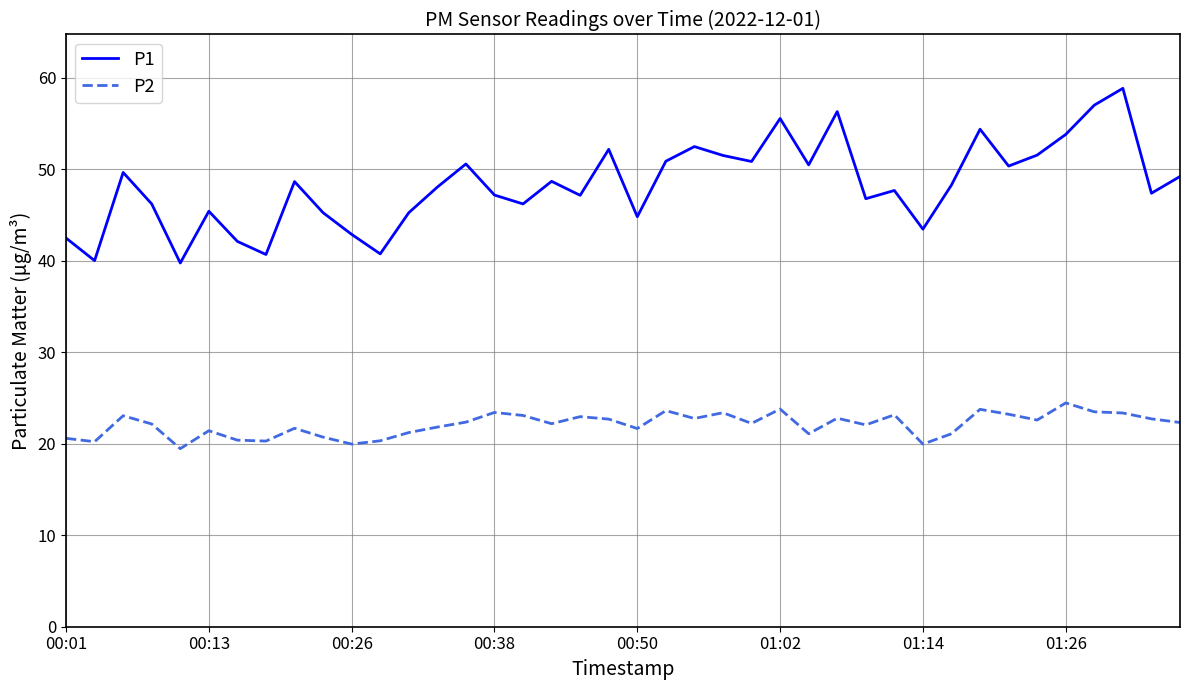

True or false: P1 and P2 intersect in this chart.

False